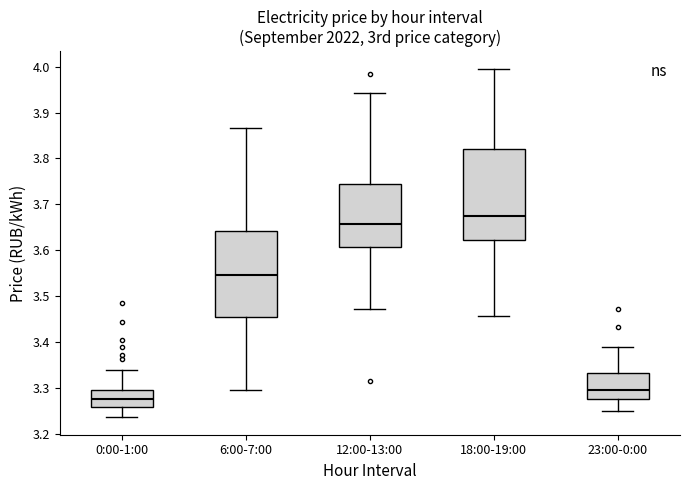

Where does the upper whisker of the box for 23:00-0:00 end on the y-axis? The values are not printed on the chart, so give them approximately, as read against the axis.

3.39